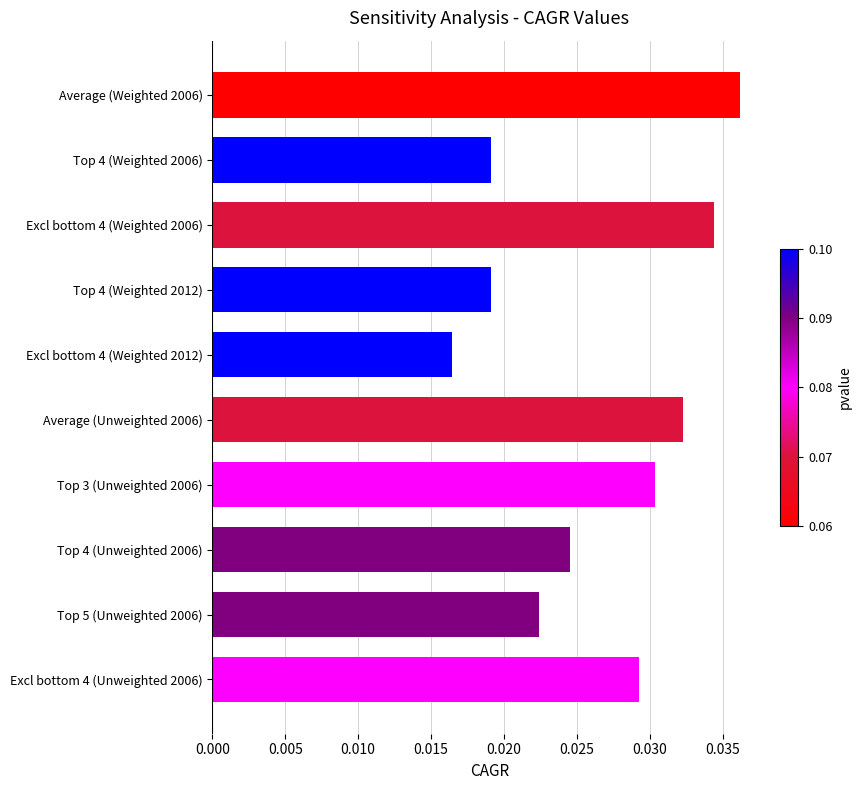

Which has a higher value, Excl bottom 4 (Unweighted 2006) or Top 5 (Unweighted 2006)?

Excl bottom 4 (Unweighted 2006)